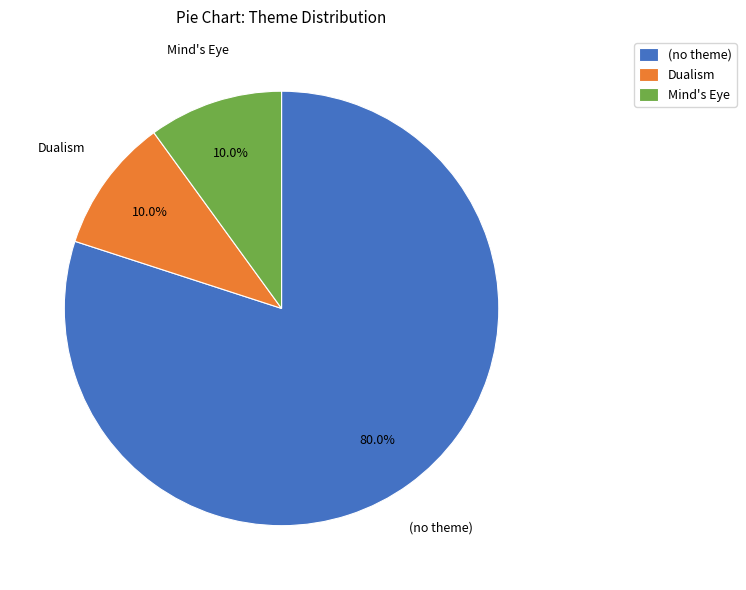

What portion of the pie excludes (no theme)?

20.0%